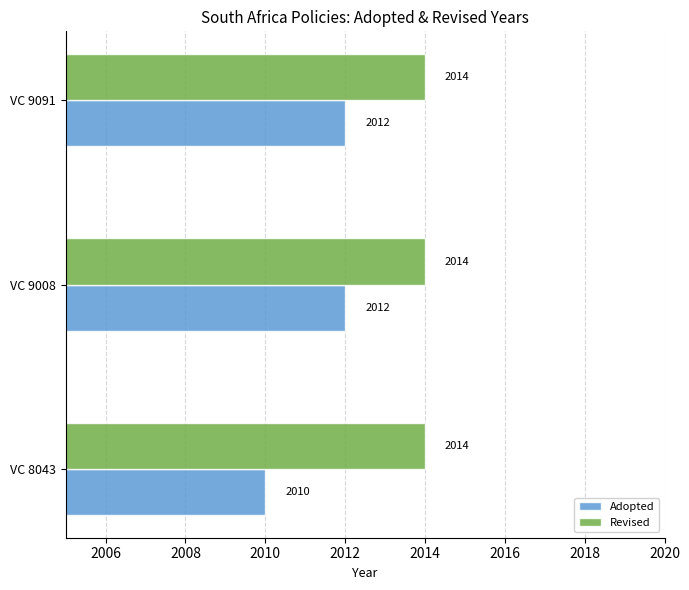

What is the sum of all Revised values?

6042